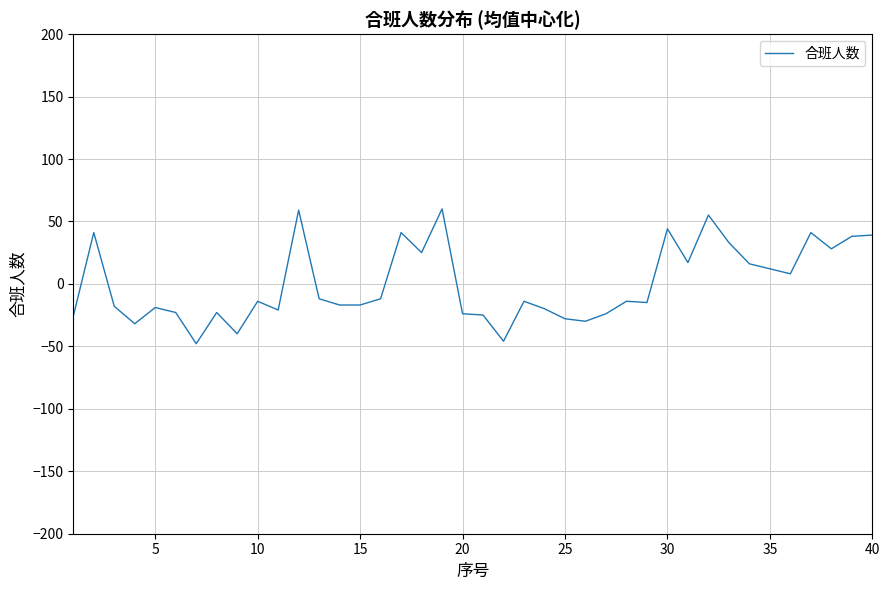

What is the maximum value shown in the chart?

60.1